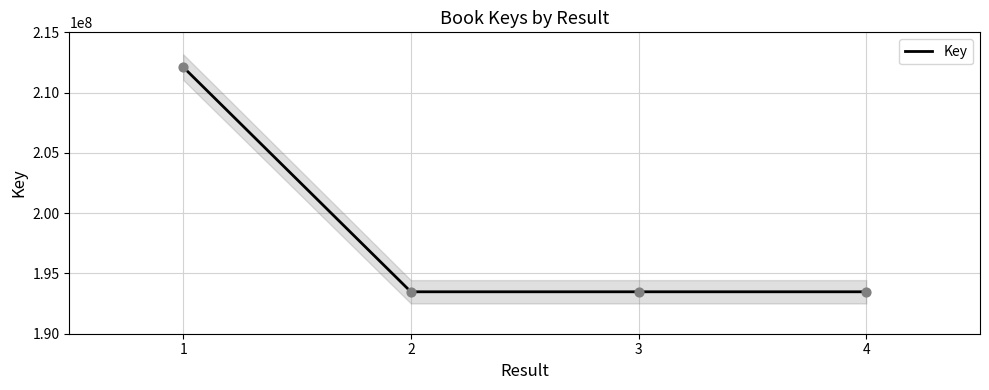

Between 4 and 3, which is larger?

4